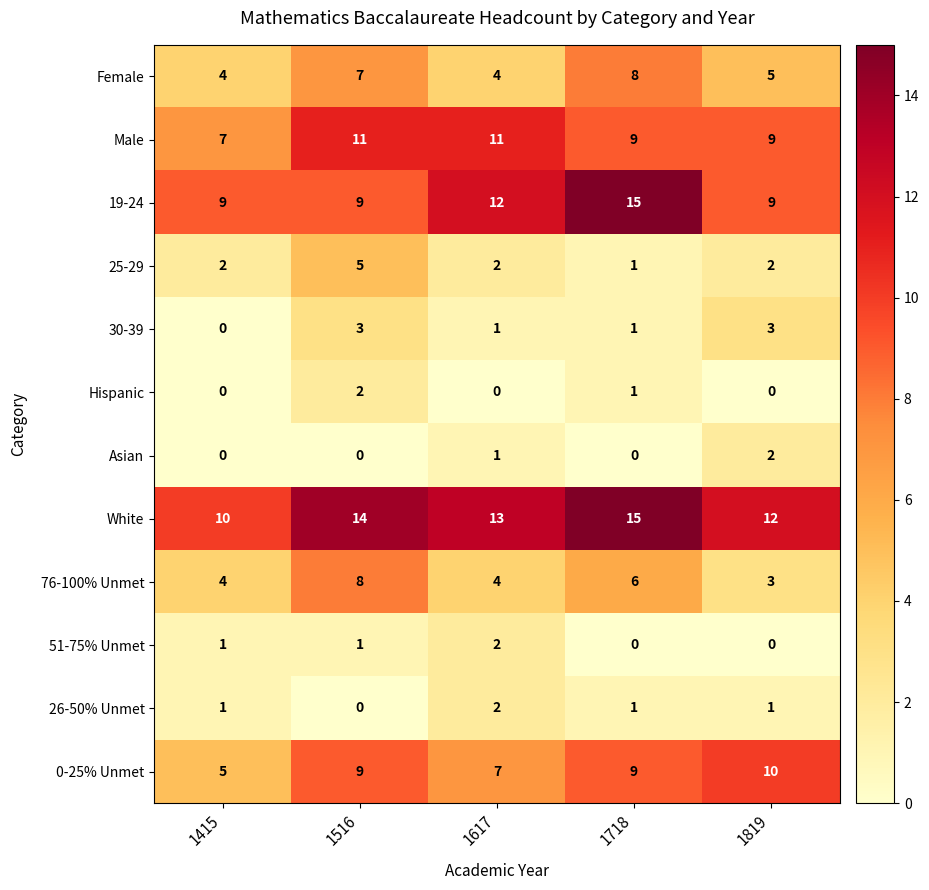

Which series has the largest total across all categories?

White